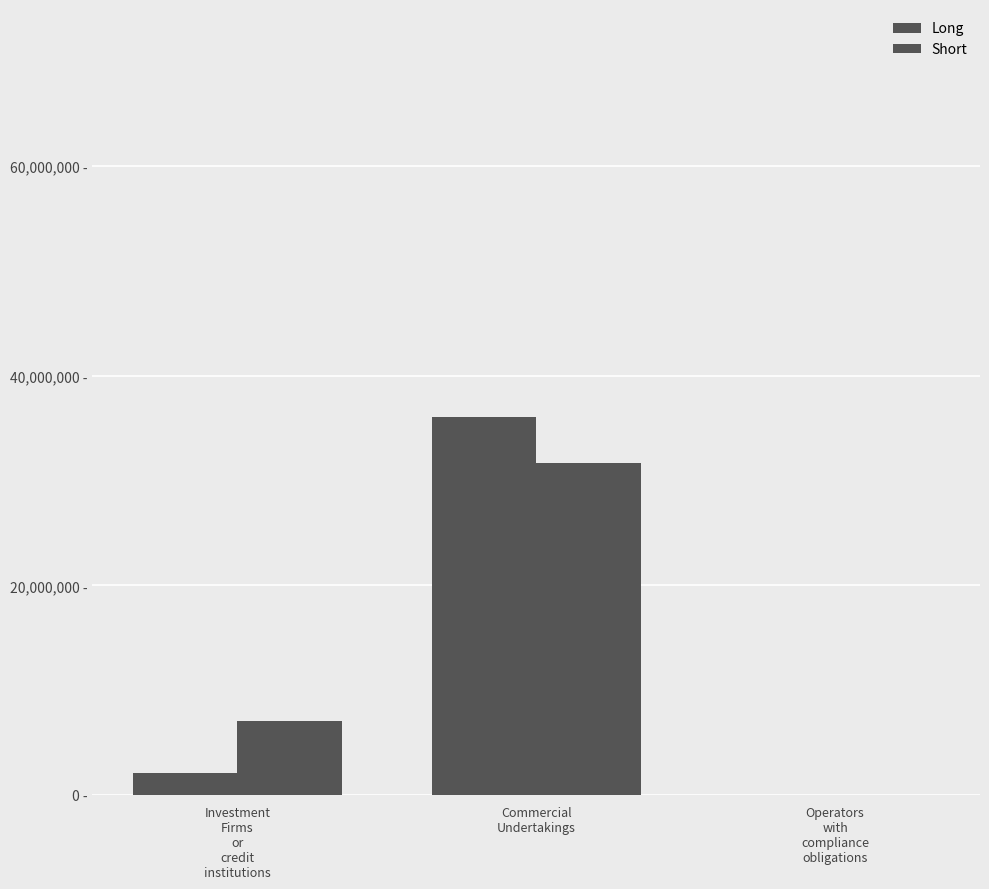

What is the spread (max minus min) of values at Commercial
Undertakings?

4396997